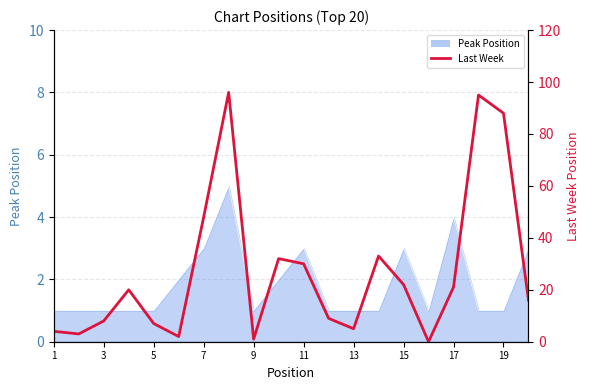

The value at 11 is 1. True or false?

False